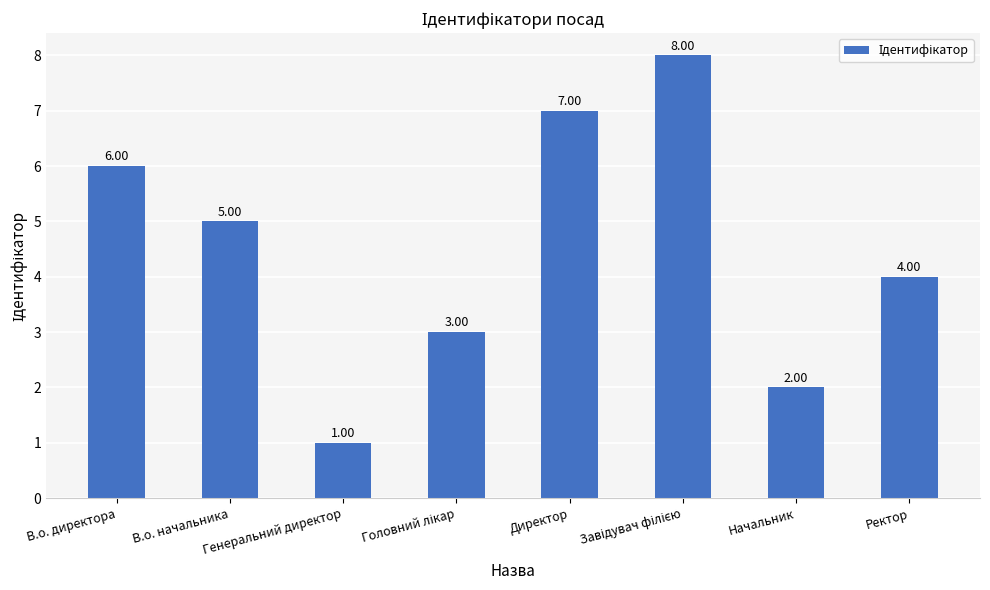

How many data points are less than 5?

4